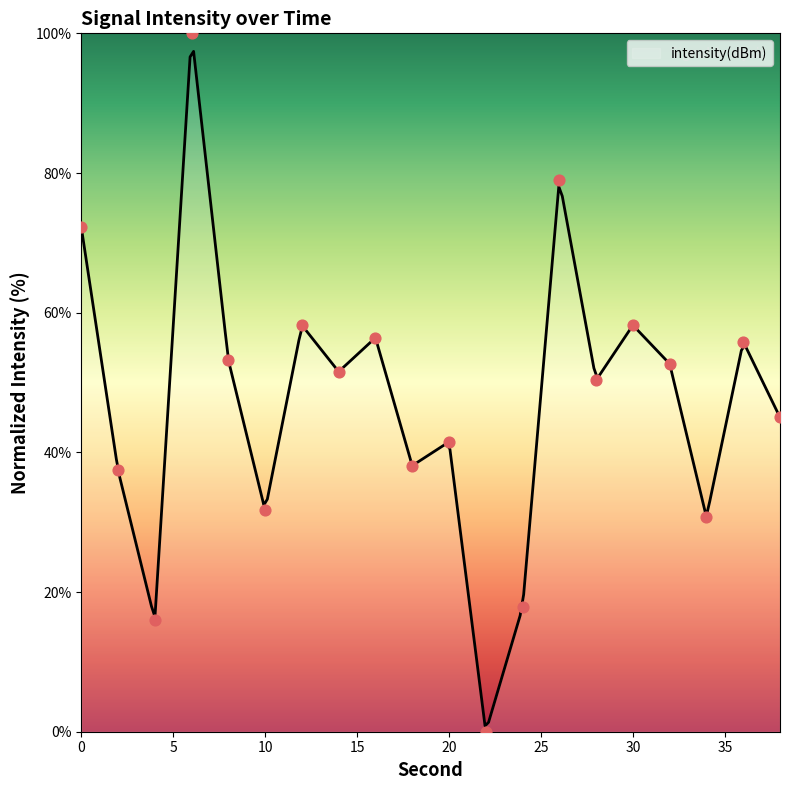

What is the change in value from 6 to 16?

-43.6